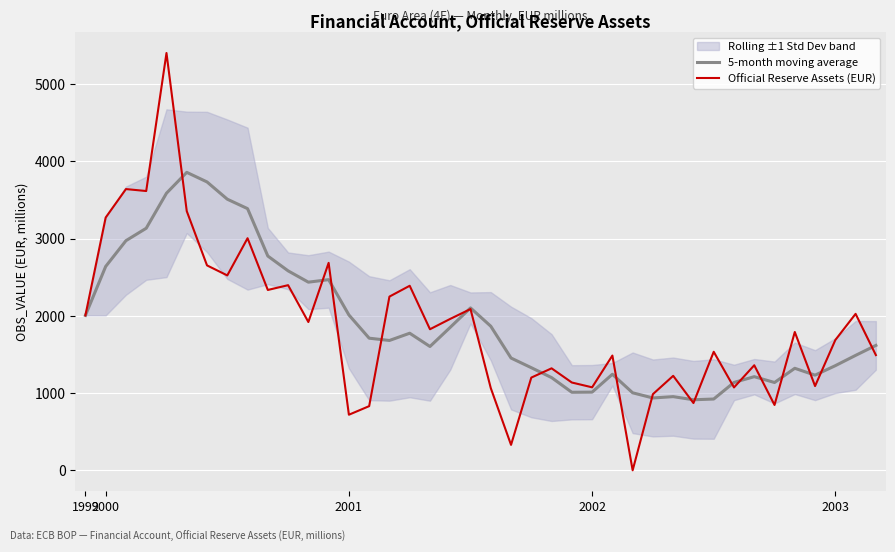

What is the value of the Official Reserve Assets (EUR) point at the 29th from the left?

987.2